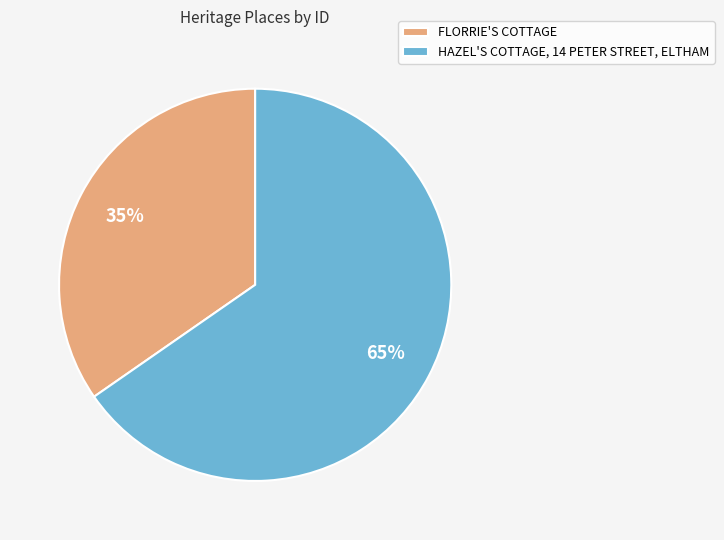

To the nearest percent, what portion does HAZEL'S COTTAGE, 14 PETER STREET, ELTHAM represent?

65%